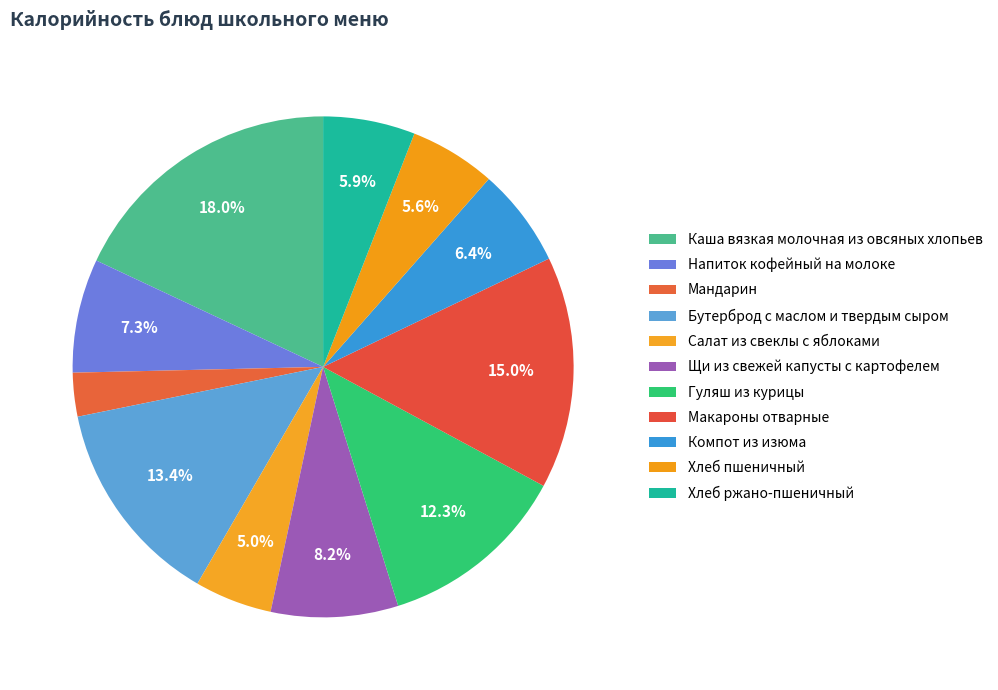

What percentage is the Хлеб ржано-пшеничный slice, to the nearest percent?

6%